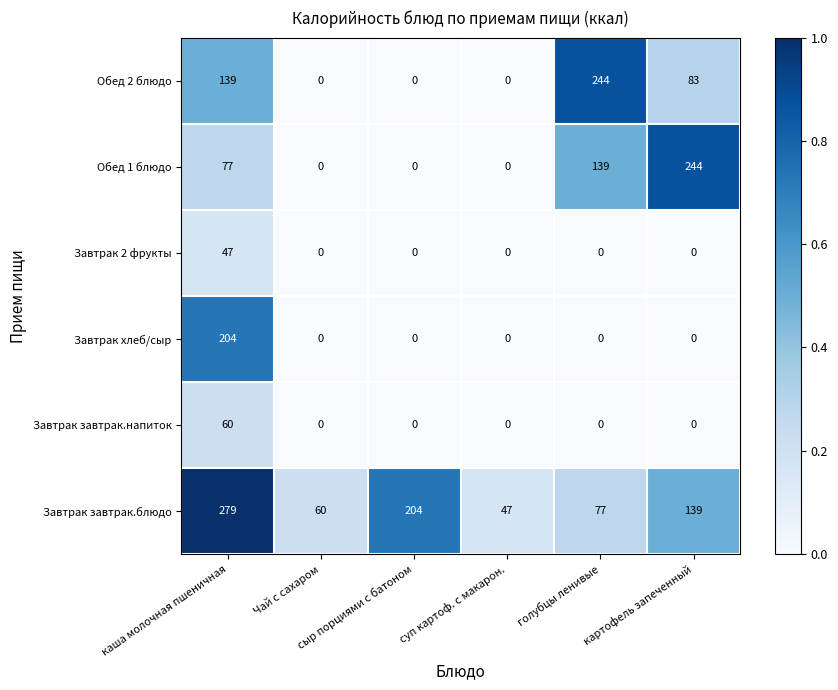

Which series has the largest total across all categories?

Завтрак завтрак.блюдо